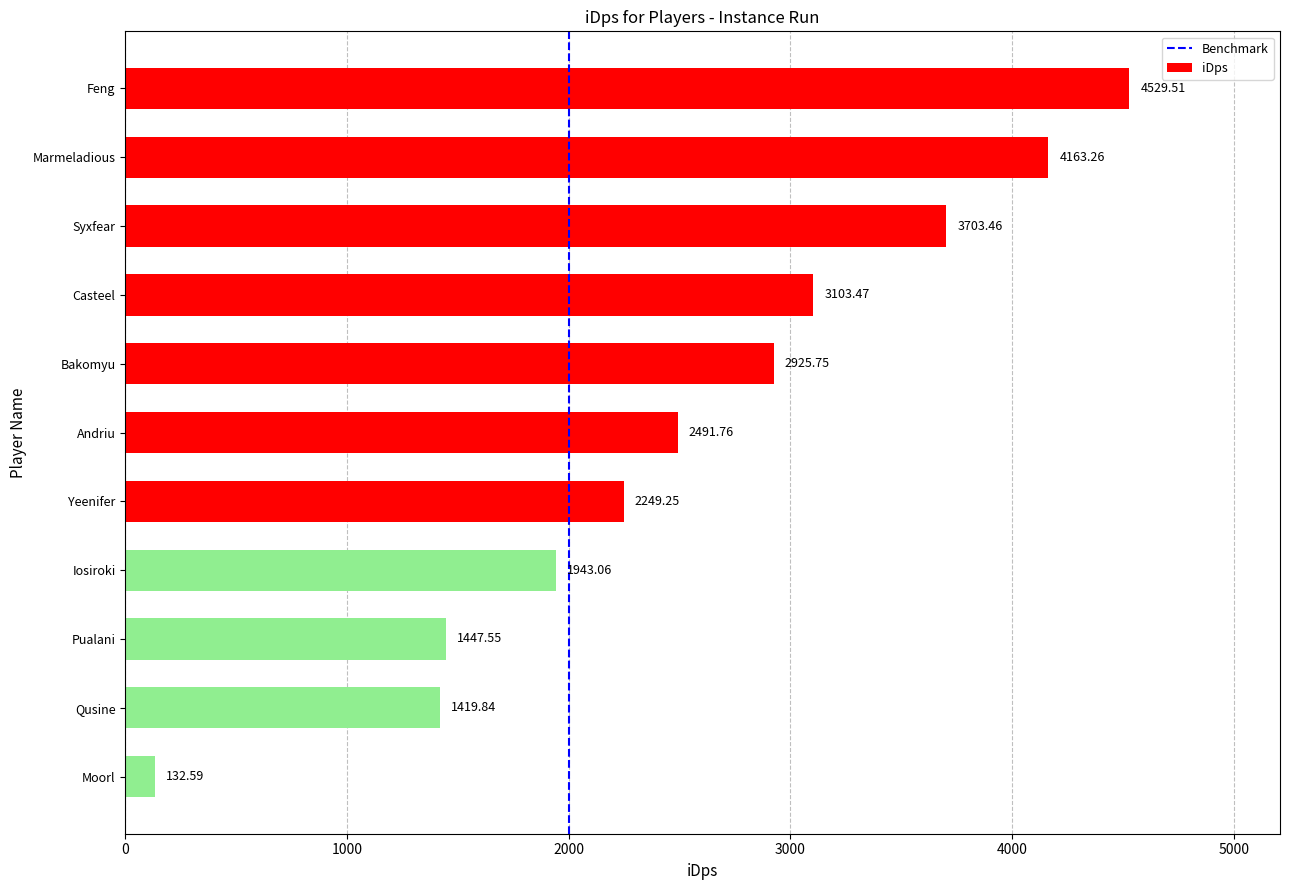

What is the minimum value shown in the chart?

132.6